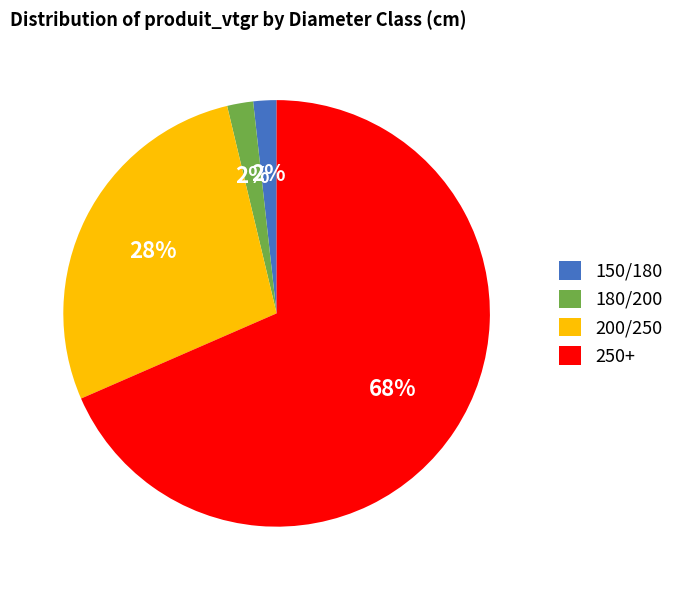

Is there any slice that represents more than half of the pie?

Yes